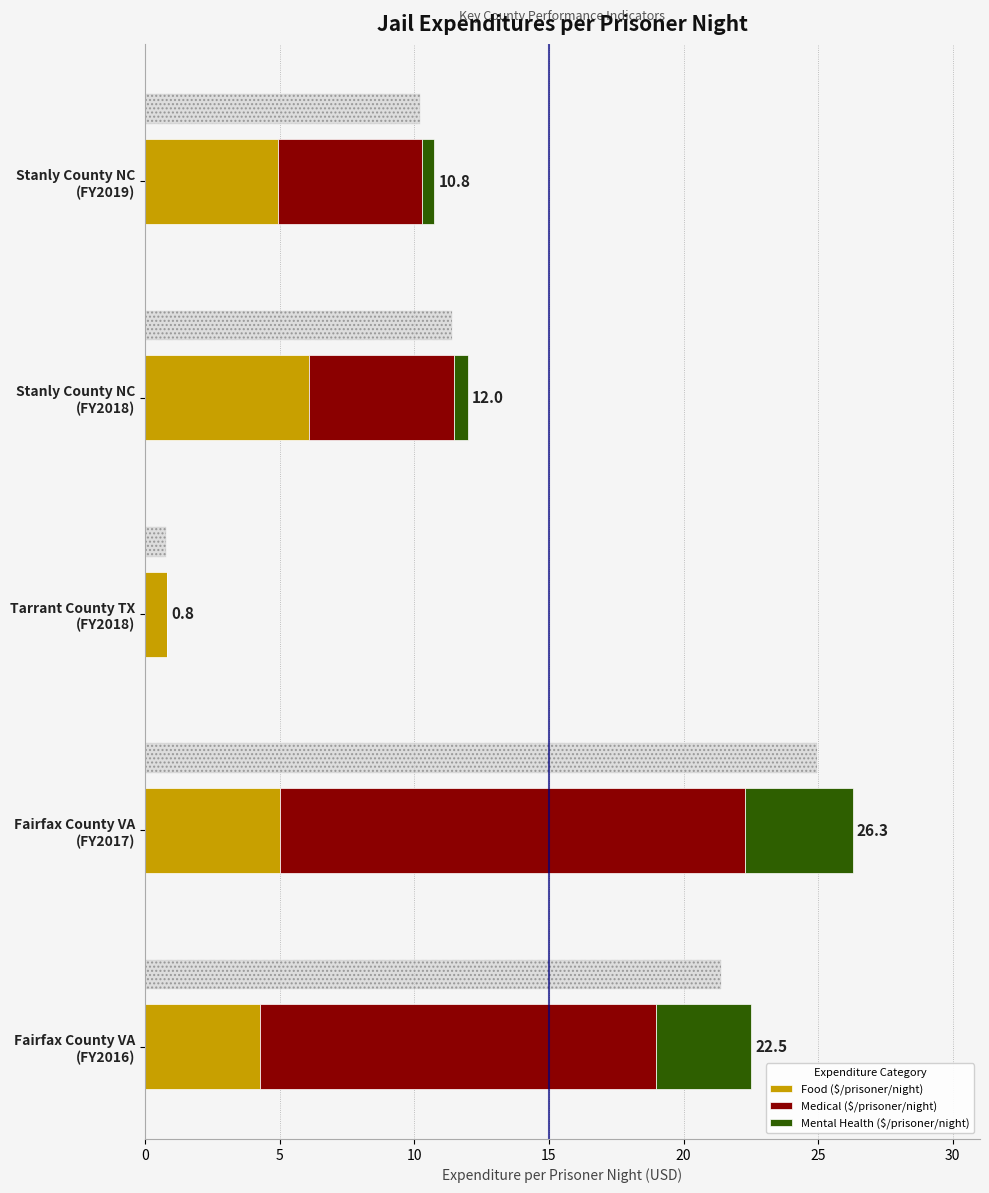

Which series has the largest total across all categories?

Medical ($/prisoner/night)